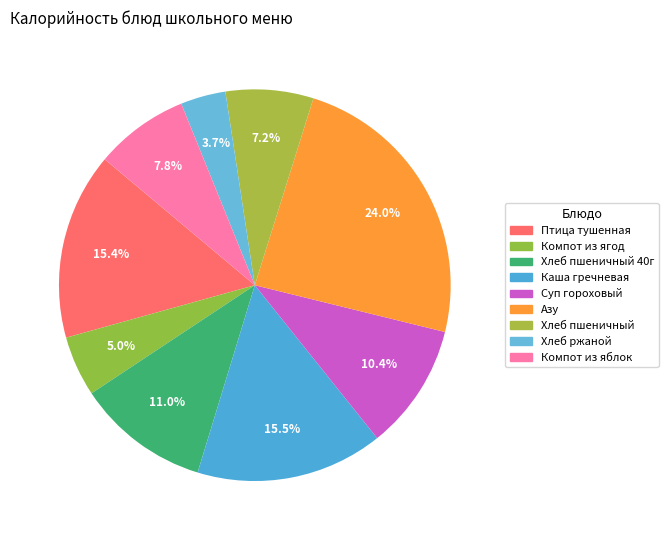

How many segments does this pie chart have?

9